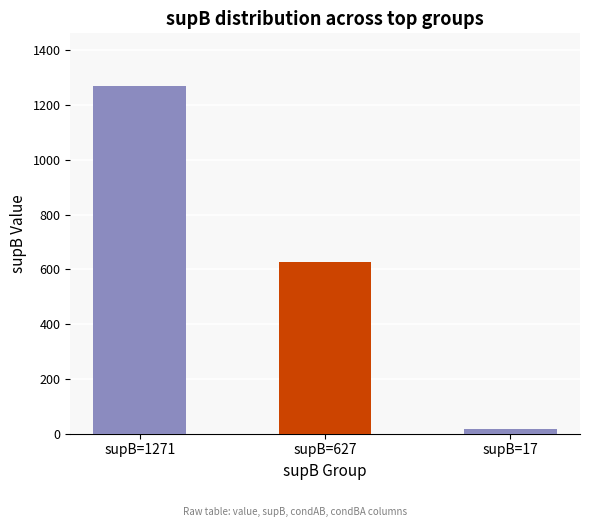

Reading right to left, extract all data points from this chart.

17	627	1271